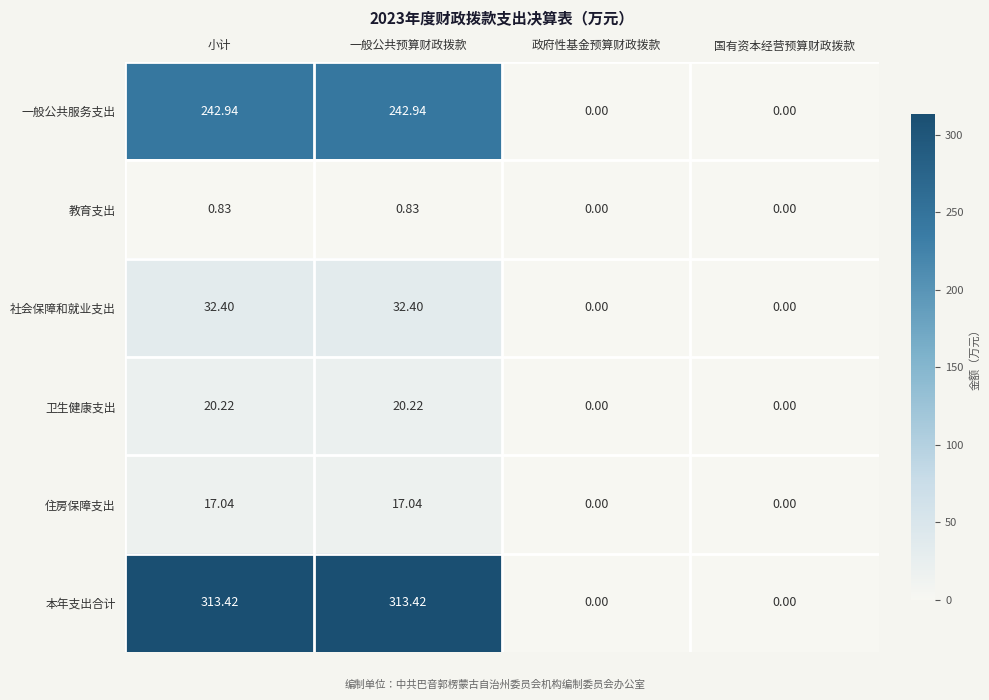

Which series has the largest total across all categories?

本年支出合计